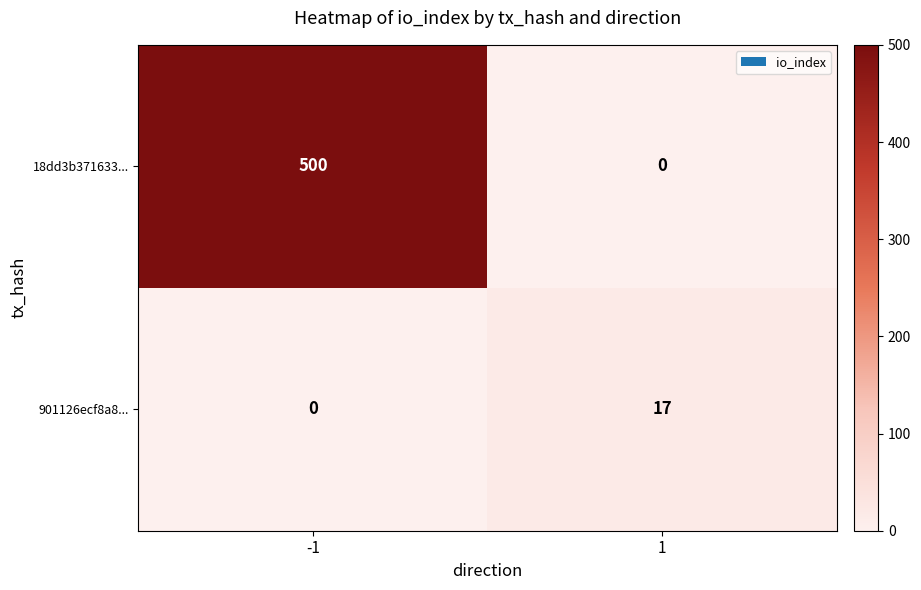

What is the sum of all 18dd3b371633... values?

500